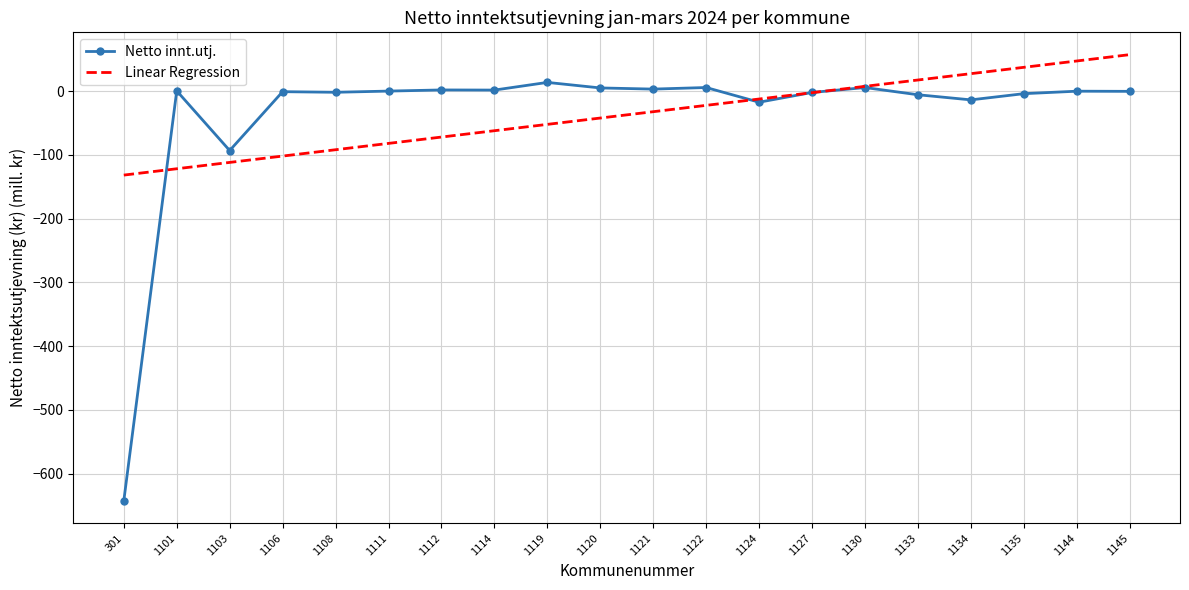

At which label is Netto innt.utj. closest to -314?

1103